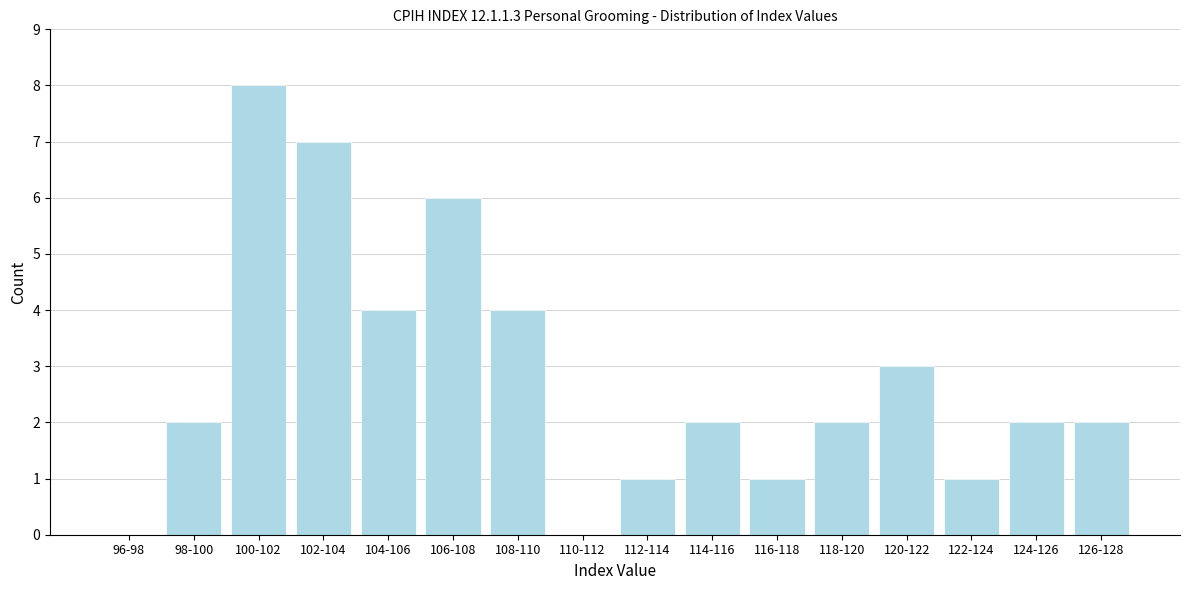

Reading left to right, list all the values displayed in this chart.

96-98=0	98-100=2	100-102=8	102-104=7	104-106=4	106-108=6	108-110=4	110-112=0	112-114=1	114-116=2	116-118=1	118-120=2	120-122=3	122-124=1	124-126=2	126-128=2